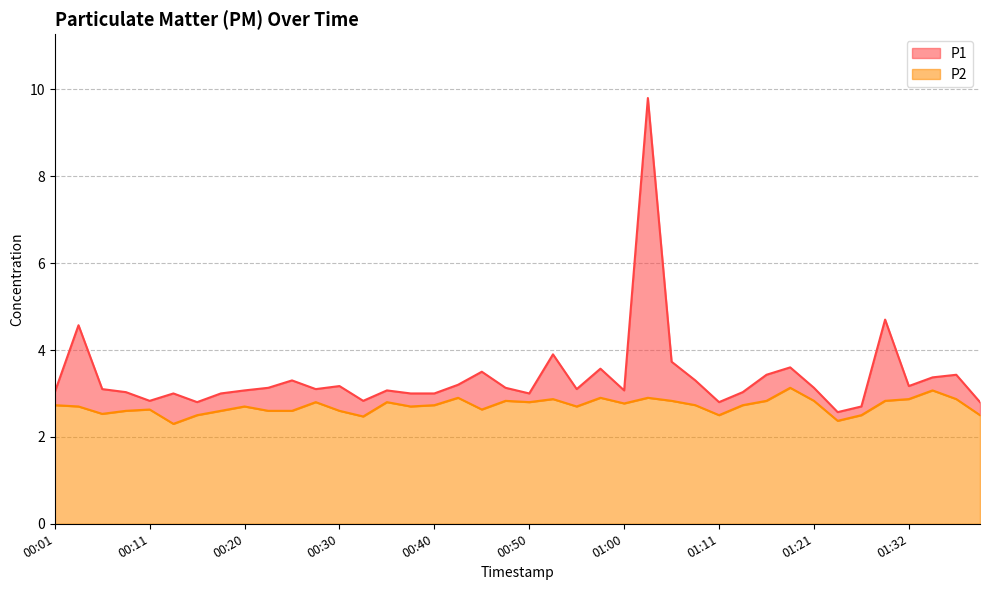

At which label does P2 reach its minimum?

00:13